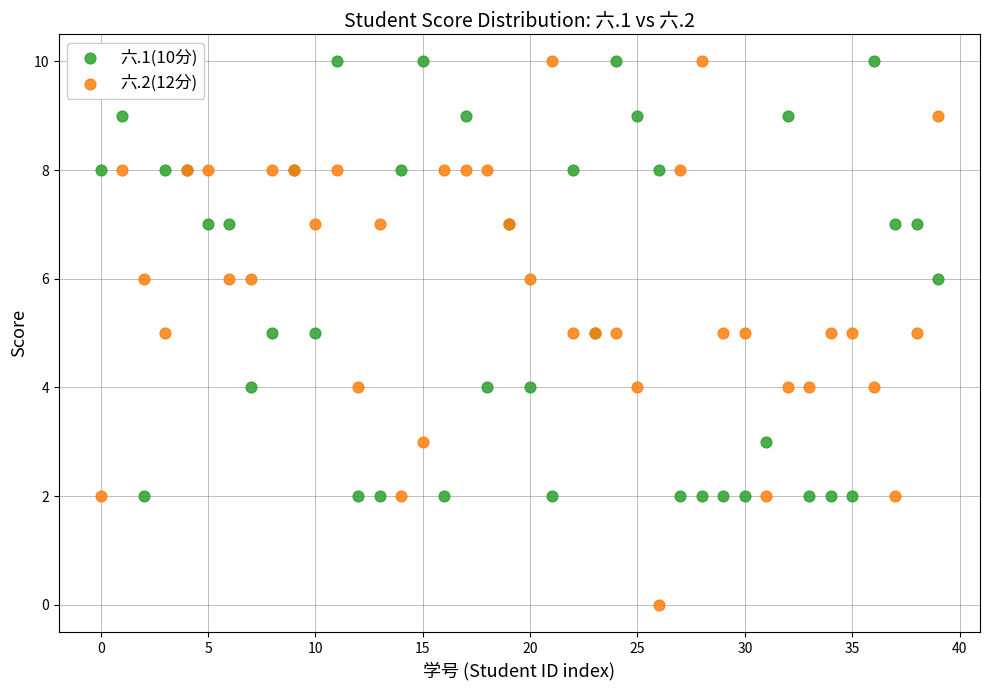

Which series reaches the minimum Y coordinate?

六.2(12分)